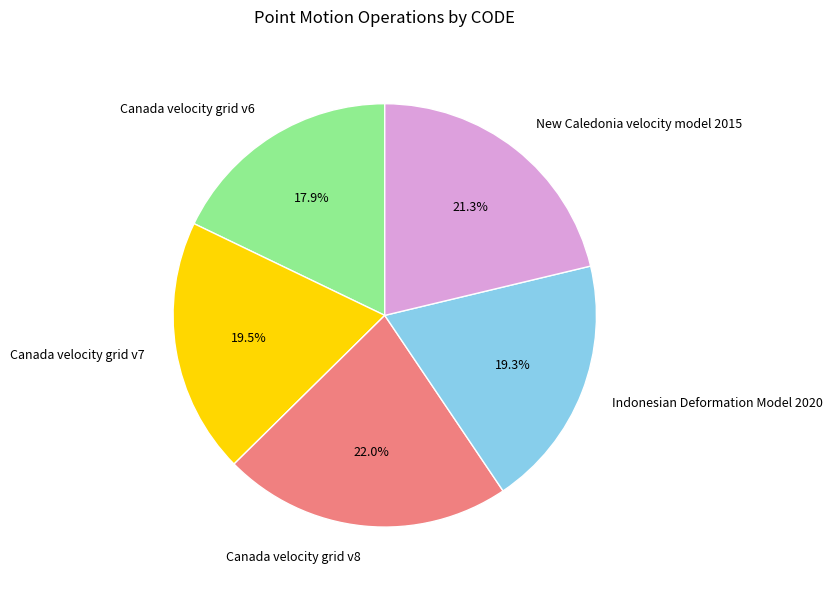

Between Canada velocity grid v8 and Canada velocity grid v7, which is larger?

Canada velocity grid v8